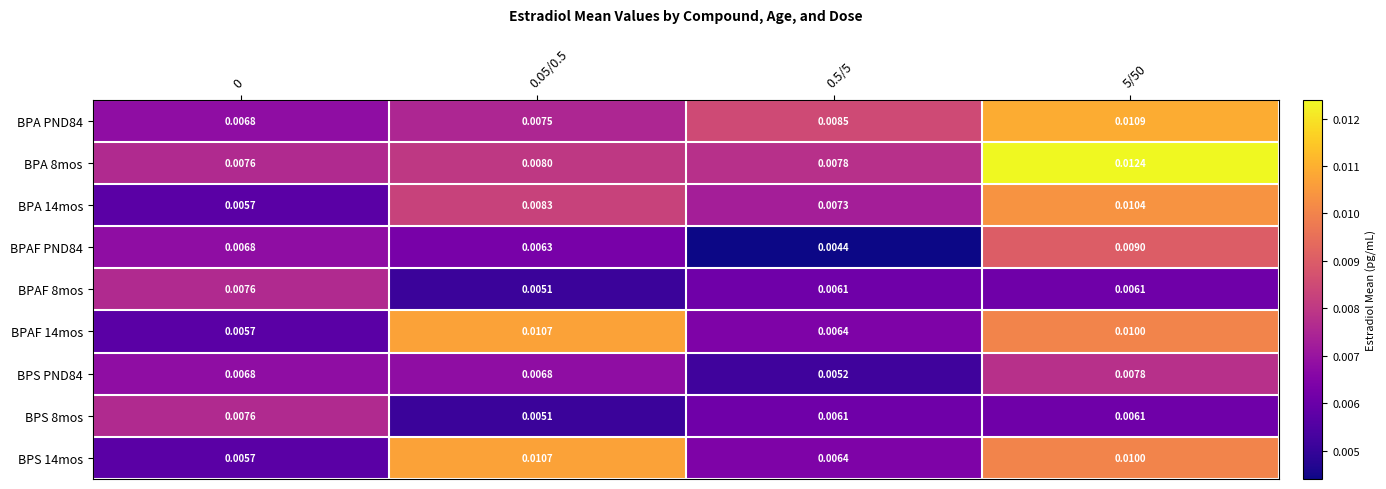

Is the value of BPS PND84 at 5/50 greater than the value of BPA 14mos at 0?

Yes